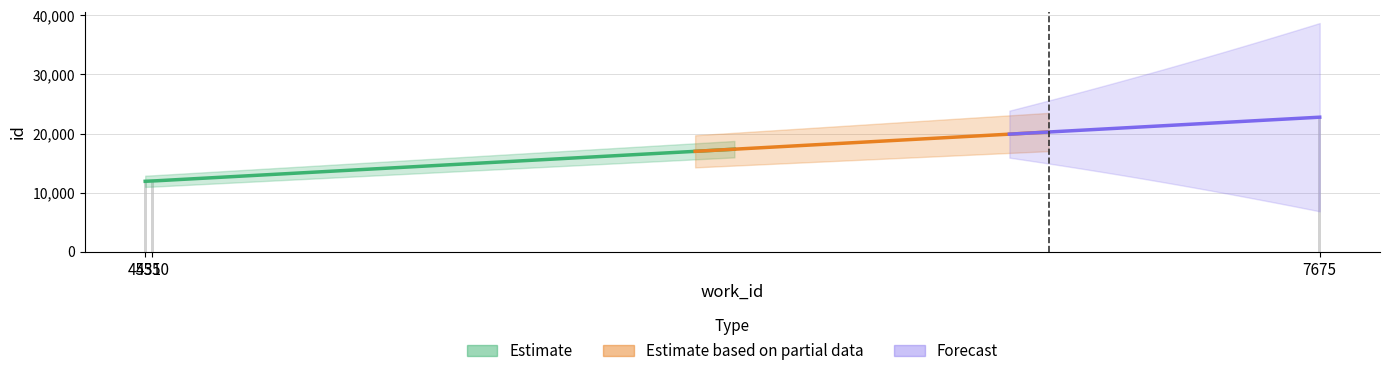

What is the minimum value shown in the chart?

11916